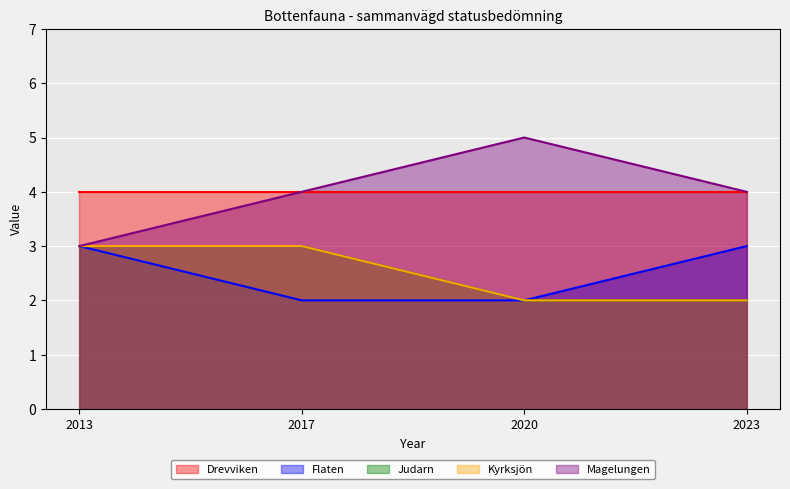

True or false: Kyrksjön and Judarn cross at least once.

False